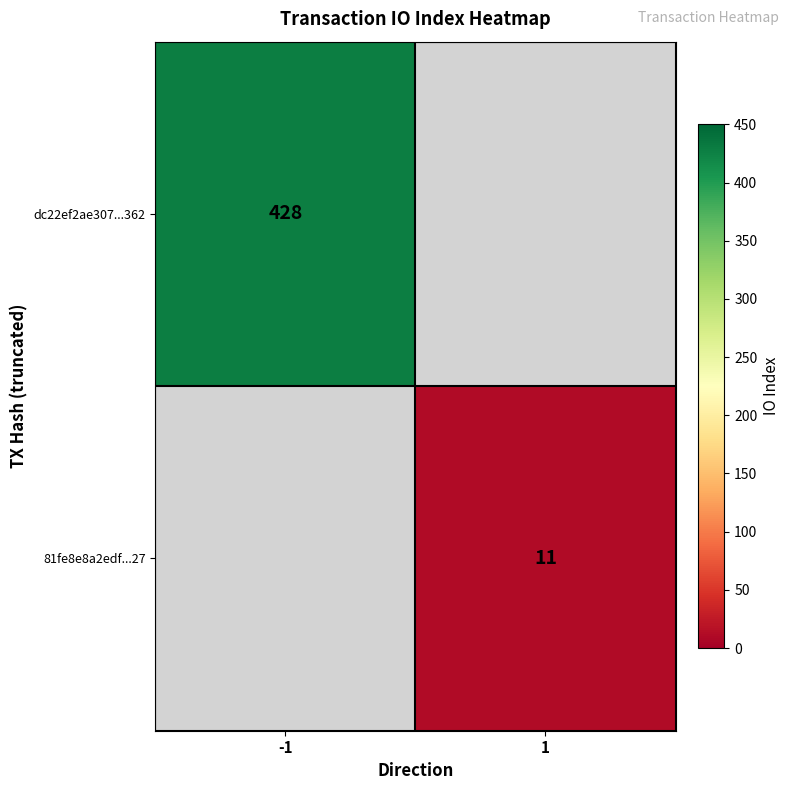

The dc22ef2ae307...362 series shows 737 at -1. True or false?

False